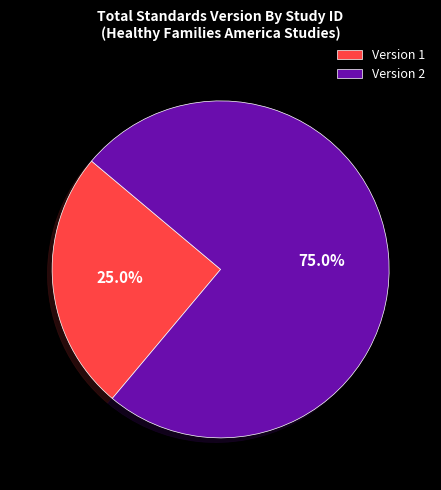

Does any single category account for the majority?

Yes